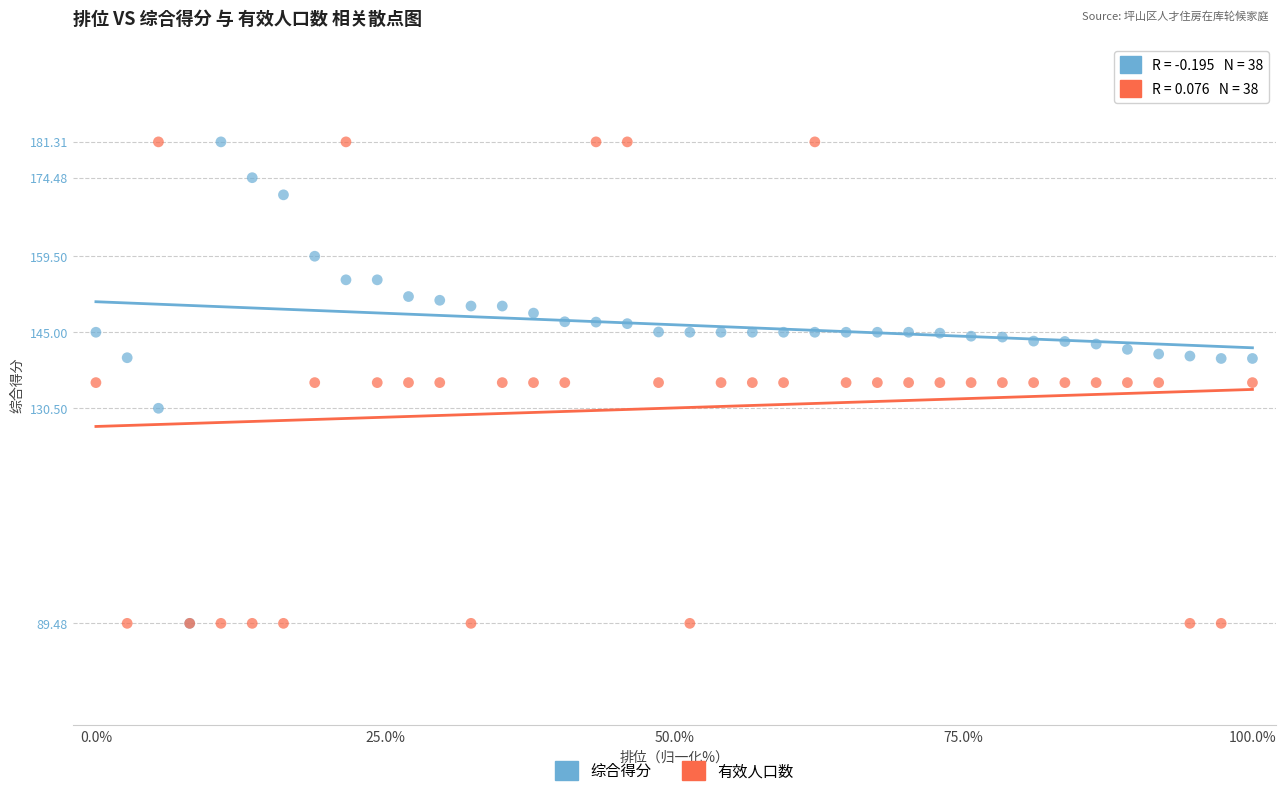

What are all the series names shown in the legend?

综合得分, 有效人口数